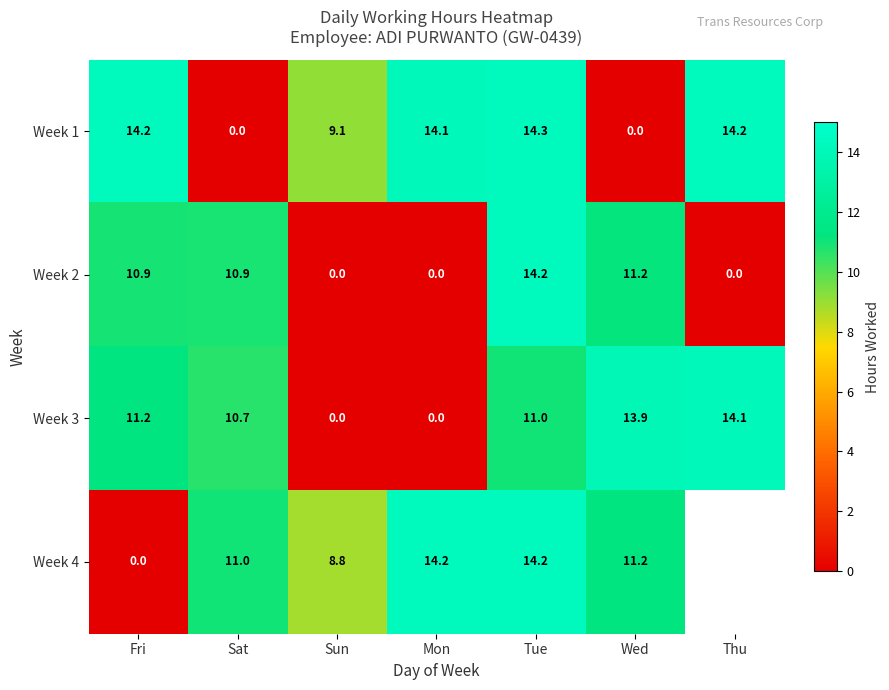

What is the difference between the Week 1 values at Thu and Mon?

0.1